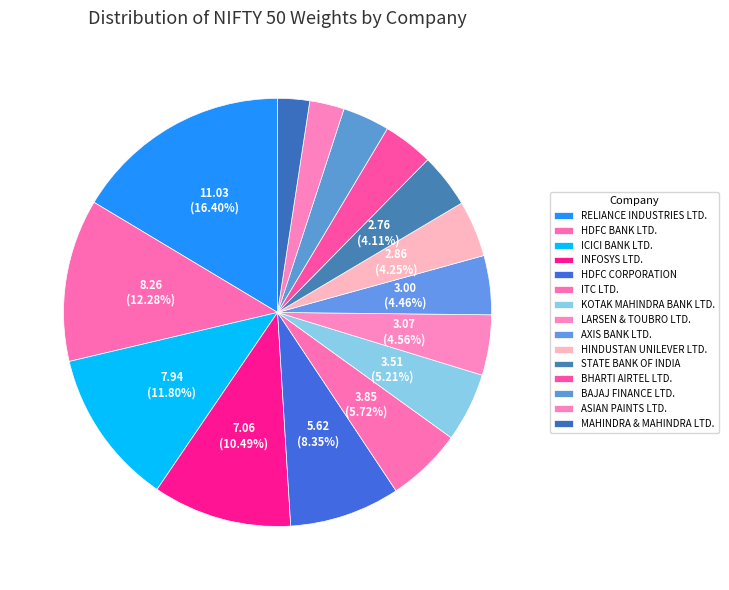

What percentage is the KOTAK MAHINDRA BANK LTD. slice, to the nearest percent?

5%